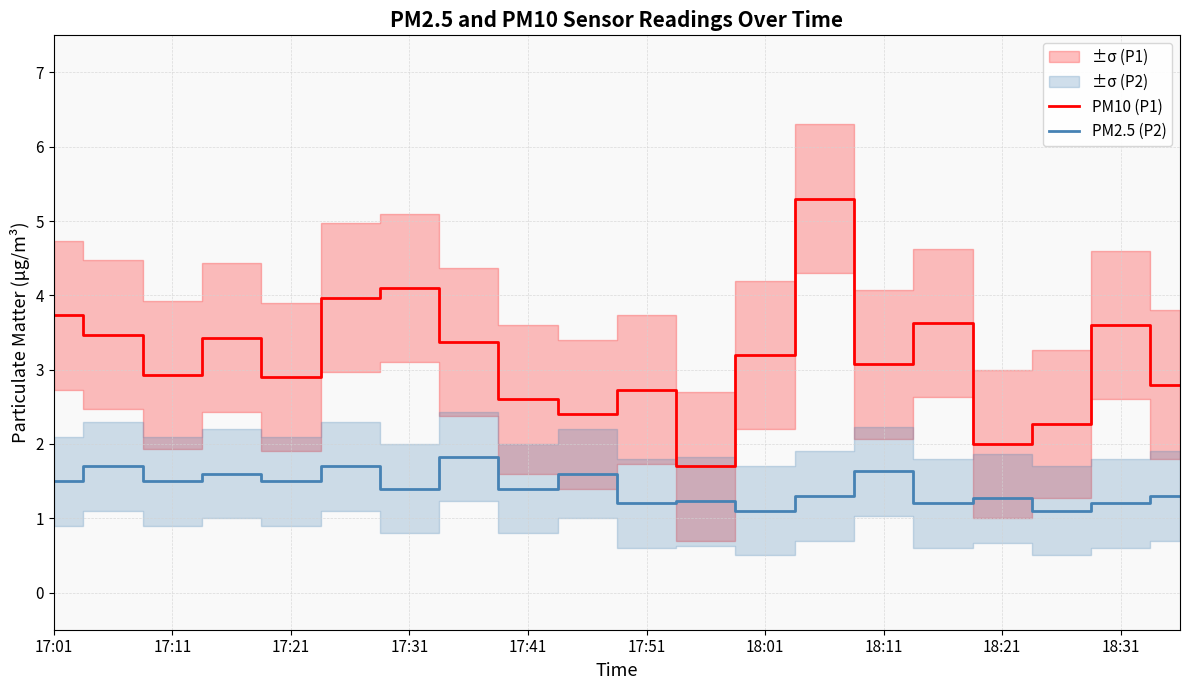

At how many categories does at least one series exceed 4?

2